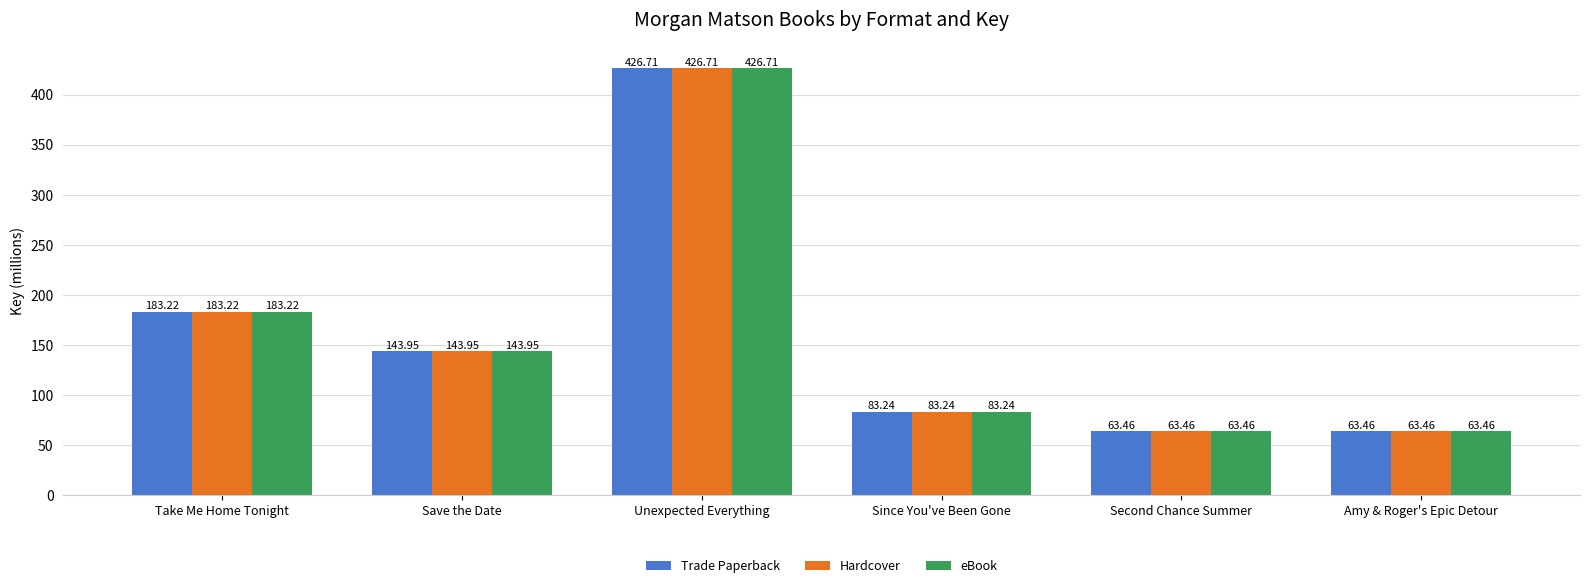

At which category is the sum across all series the highest?

Unexpected Everything